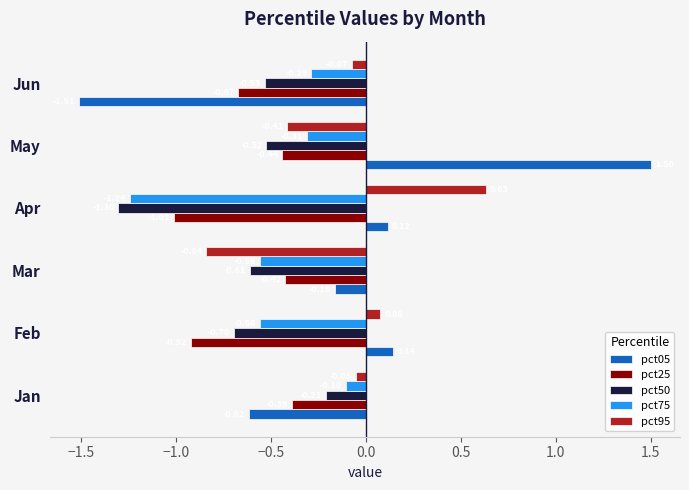

List the series in order of their peak value, lowest first.

pct25, pct50, pct75, pct95, pct05